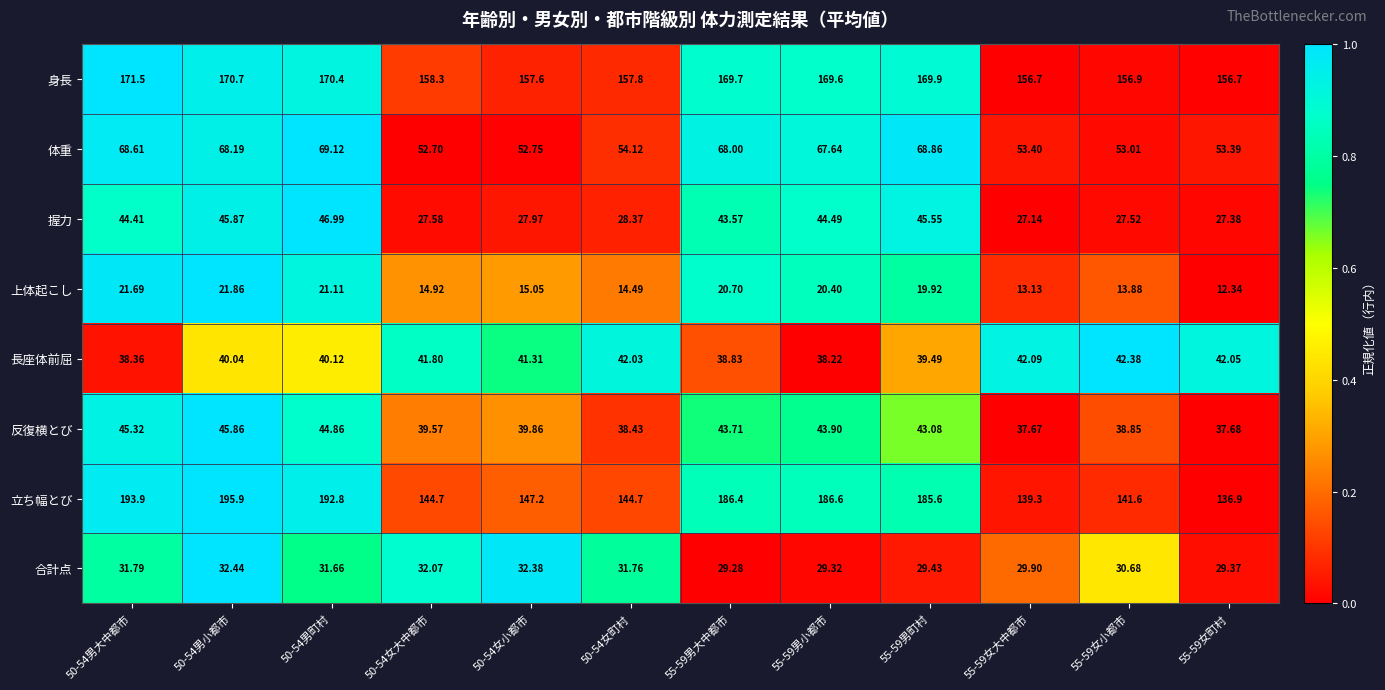

How many distinct data groups are displayed?

8